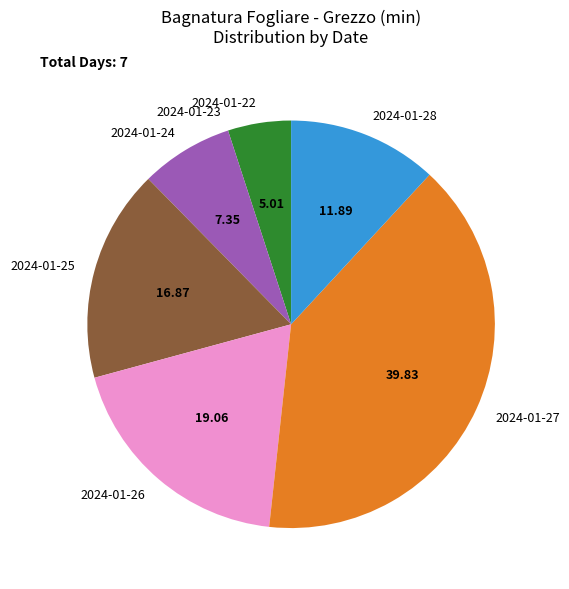

Is there any slice that represents more than half of the pie?

No